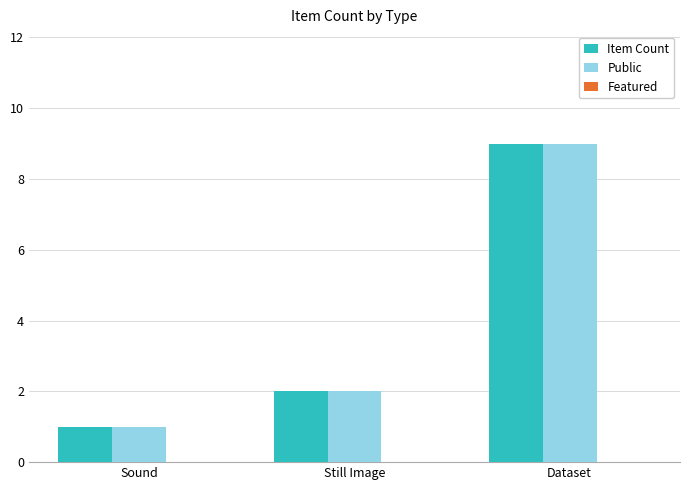

Are the bars horizontal?

No